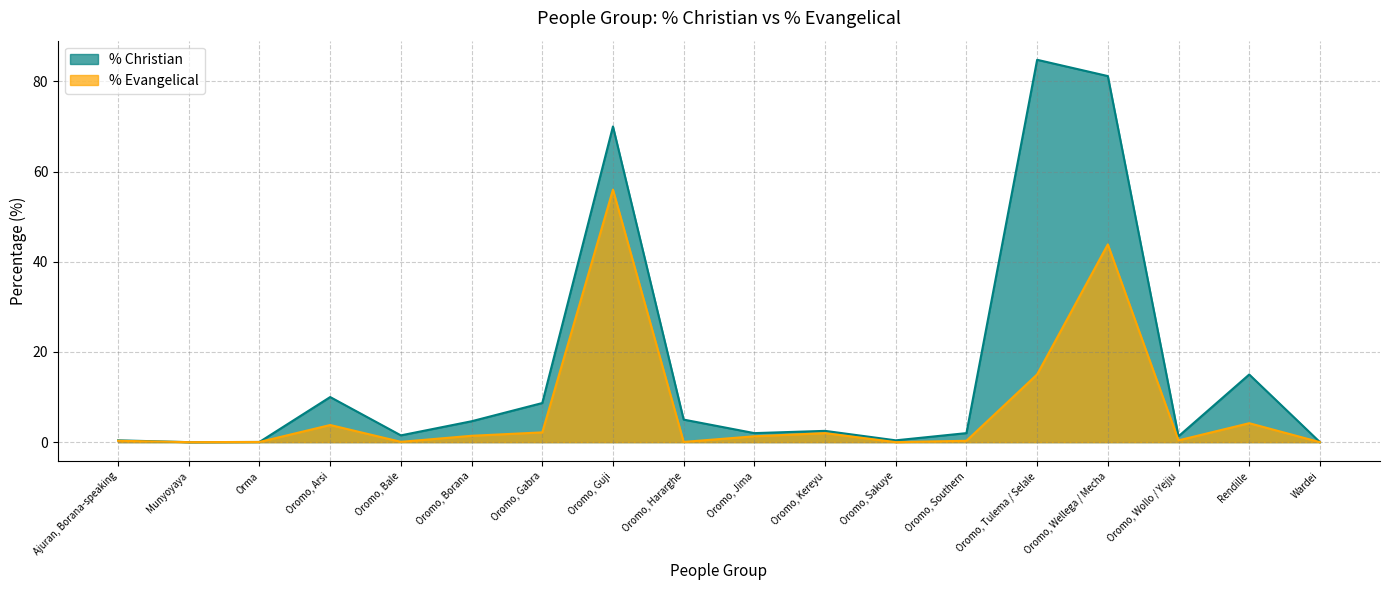

Does the chart display data point markers on the line(s)?

No